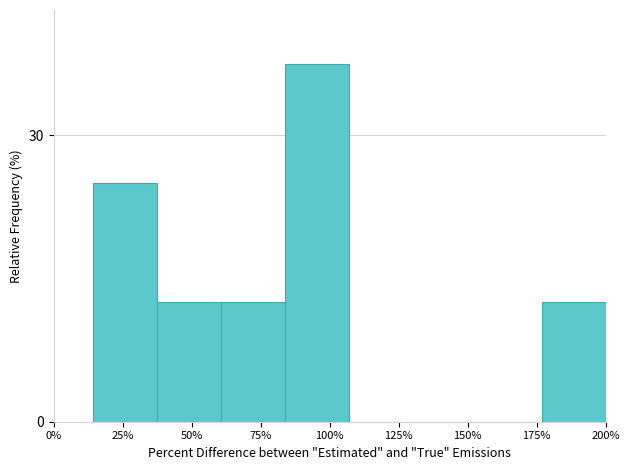

Reading left to right, transcribe all the data shown in this chart.

25%=25.0	50%=12.5	75%=12.5	100%=37.5	125%=0.0	150%=0.0	175%=0.0	200%=12.5